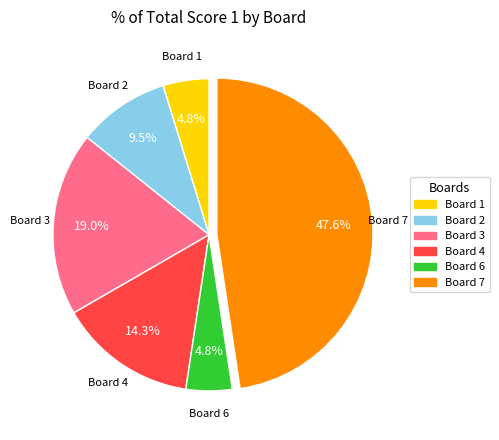

Is there a majority slice in this chart?

No